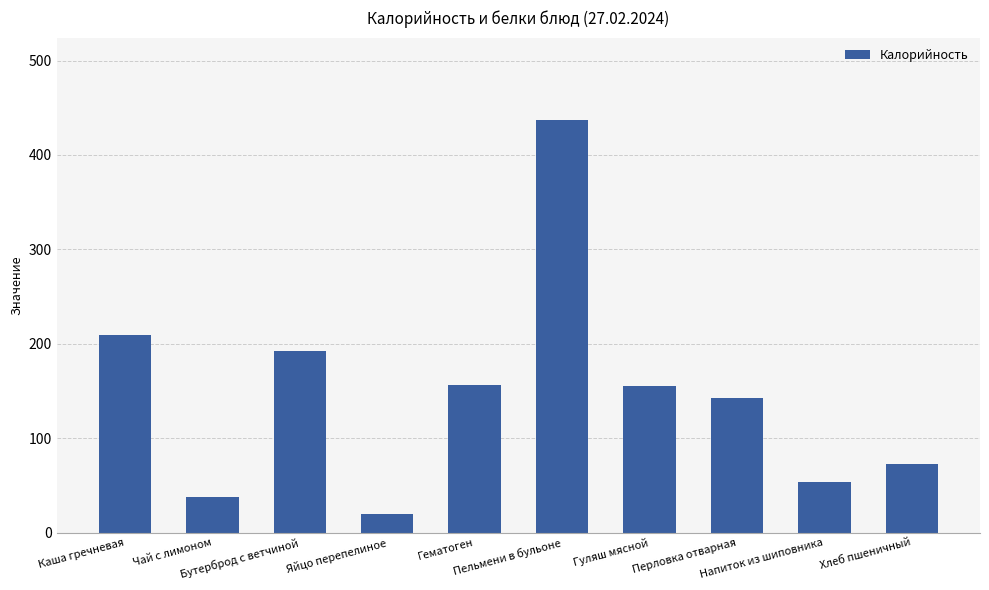

How many data points are less than 154?

5